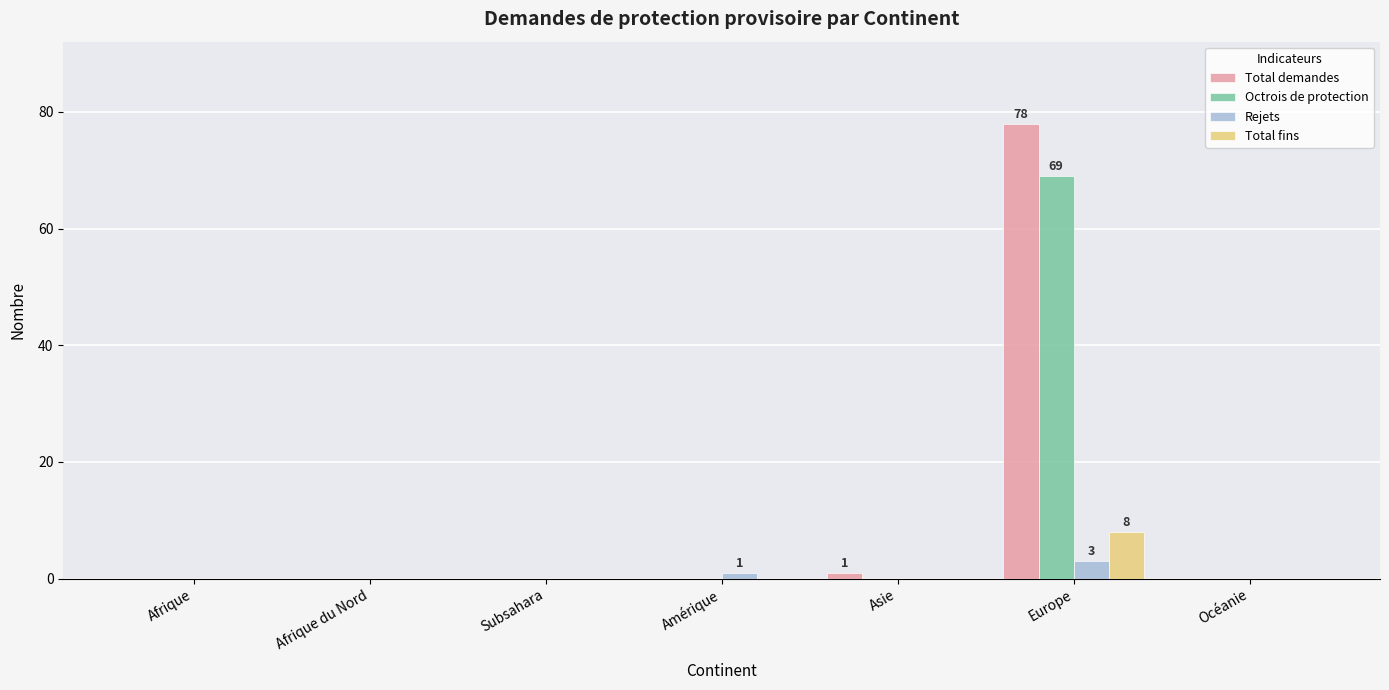

What are all the series names shown in the legend?

Total demandes, Octrois de protection, Rejets, Total fins